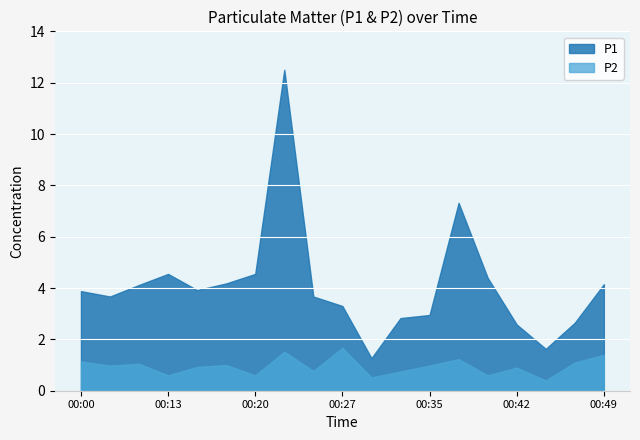

Which series has the largest range (max minus min)?

P1